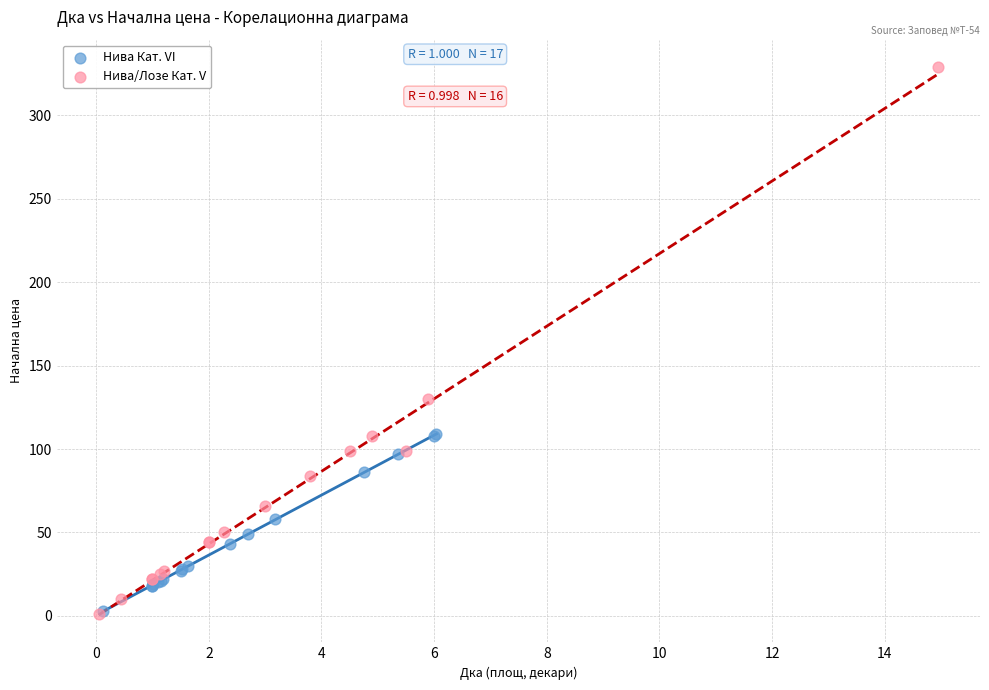

Which series has the largest Y range (max minus min)?

Нива/Лозе Кат. V